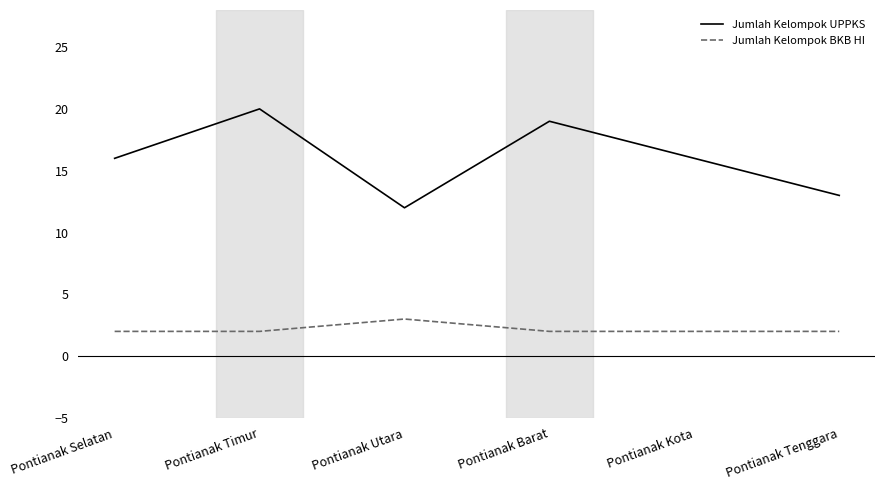

True or false: Jumlah Kelompok UPPKS has more than 1 points higher than both neighbors.

True